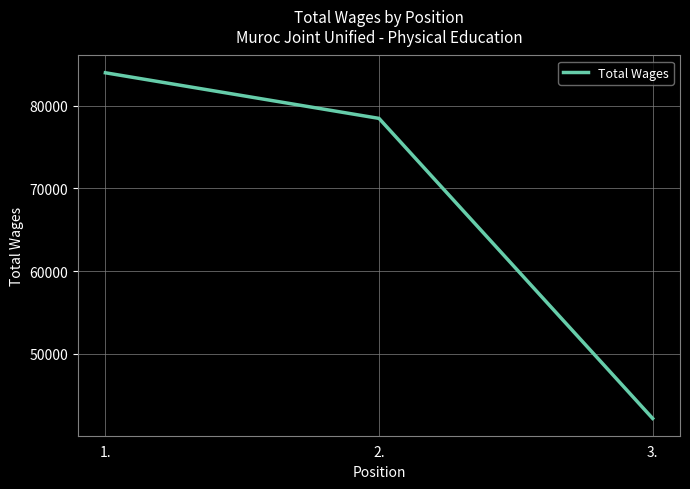

How many values are between 42186 and 83955?

3